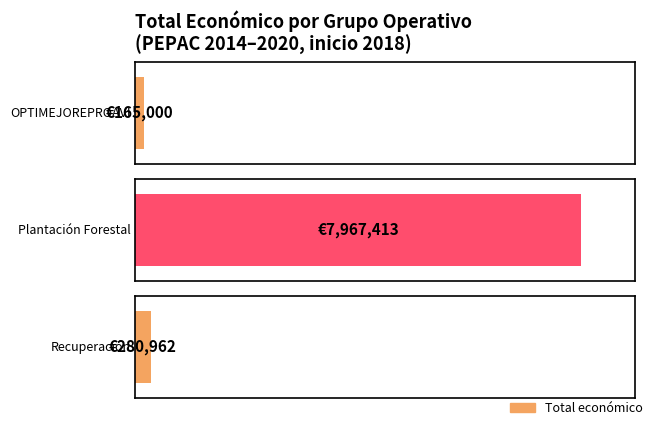

List the labels in order of value, smallest first.

OPTIMEJOREPROAVI, Recuperación, Plantación Forestal